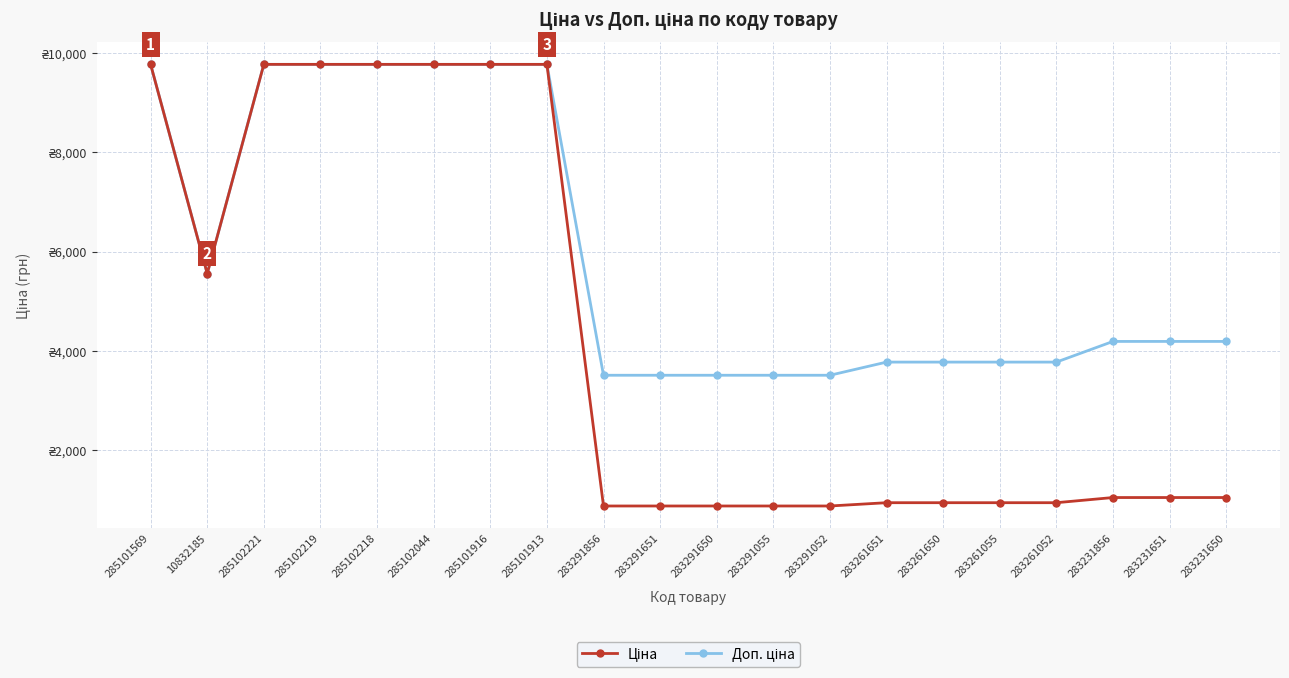

Does the chart have visible grid lines?

Yes